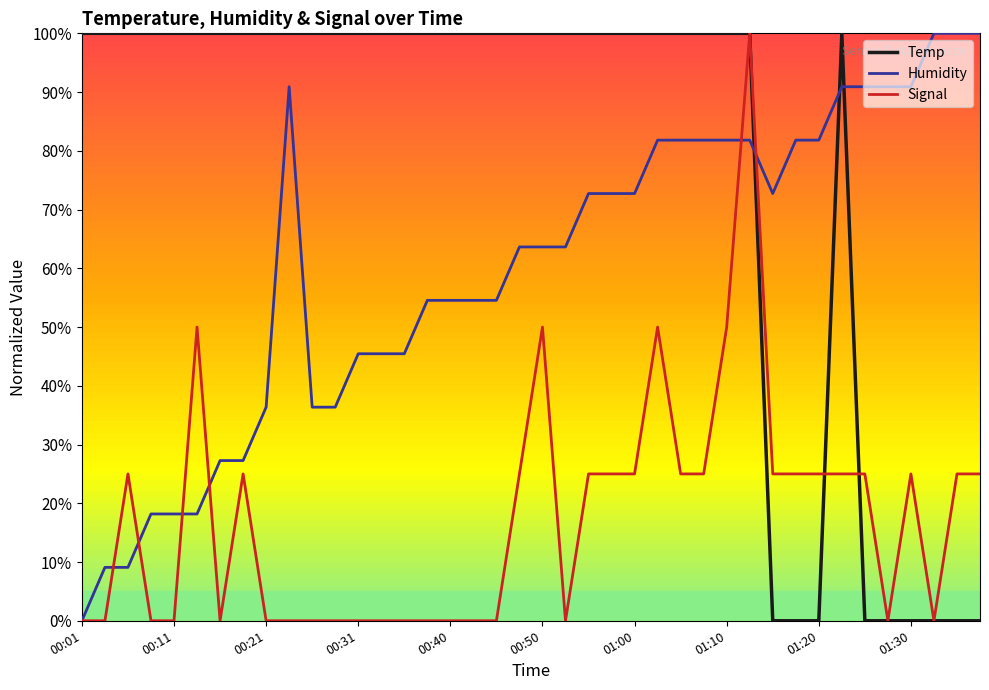

Which series has the largest total across all categories?

Temp